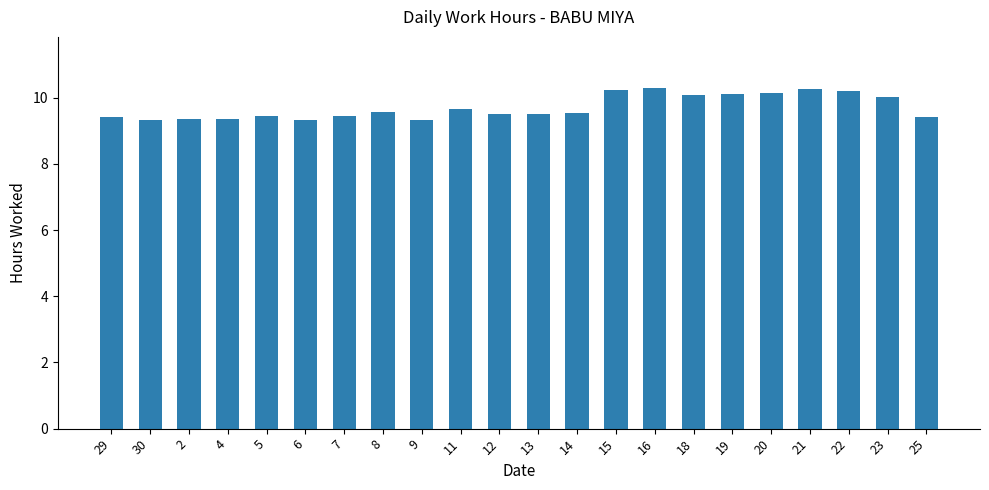

What is the label of the 4th bar from the left?

4